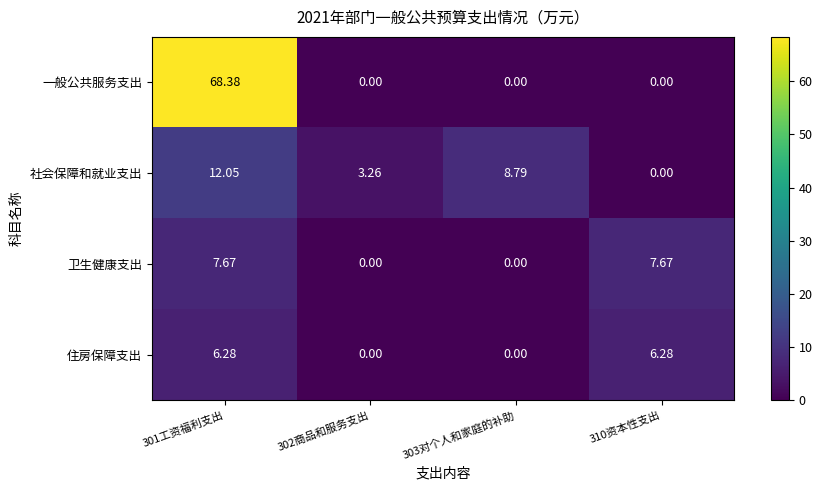

Between 301工资福利支出 and 303对个人和家庭的补助, which series saw the biggest shift?

一般公共服务支出